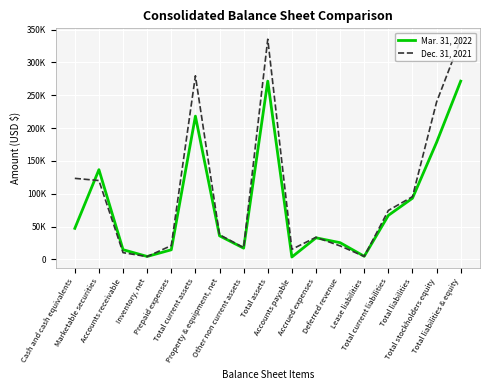

What position from the right is Total stockholders equity?

2